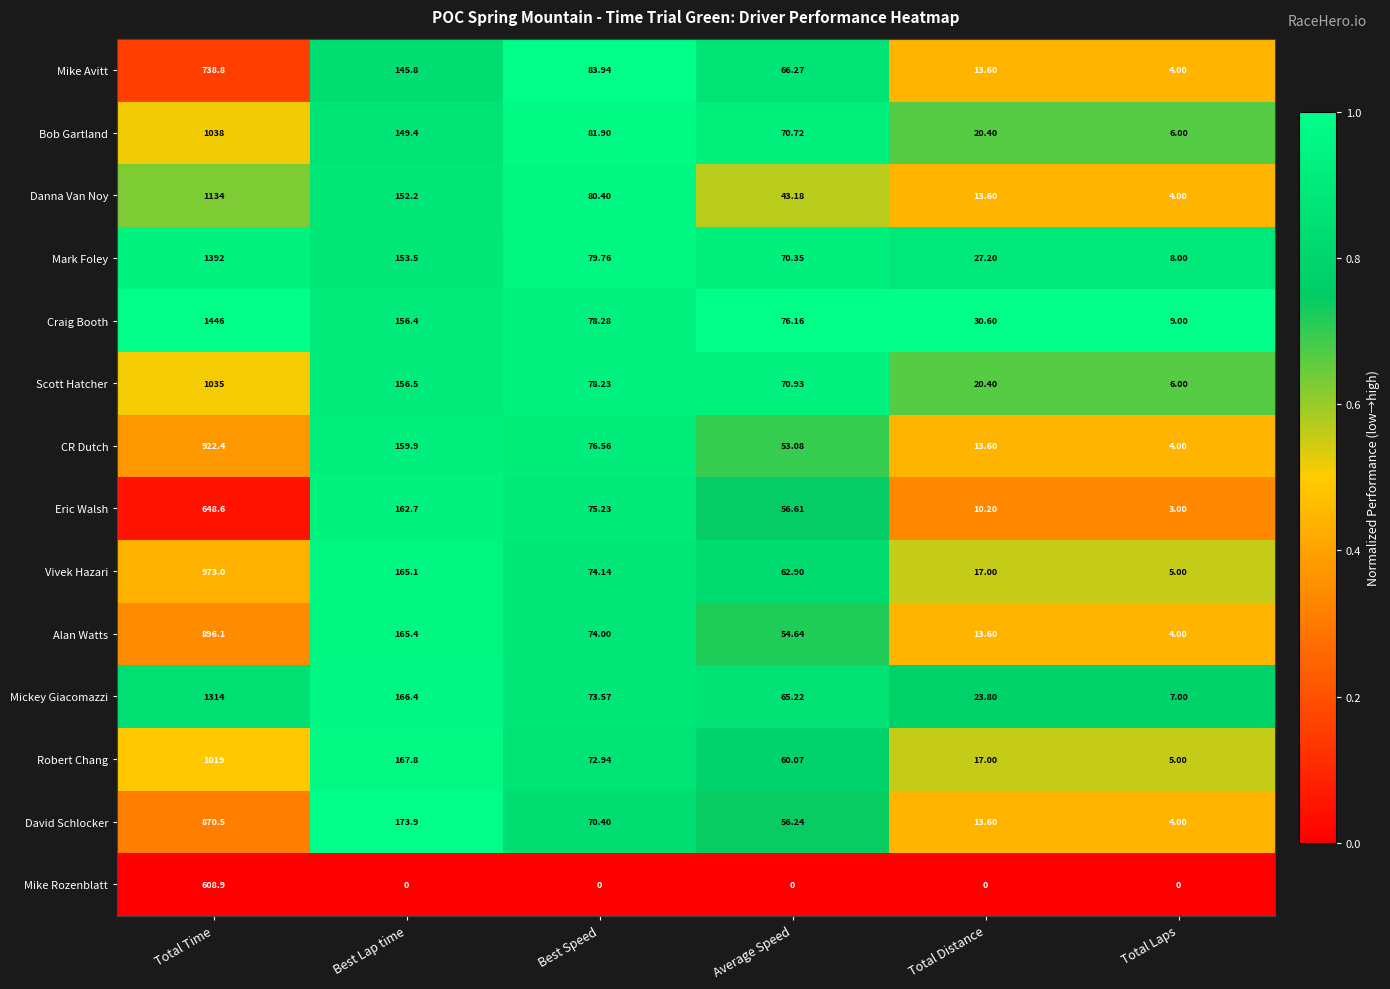

Where is Scott Hatcher nearest to the value 520?

Best Lap time